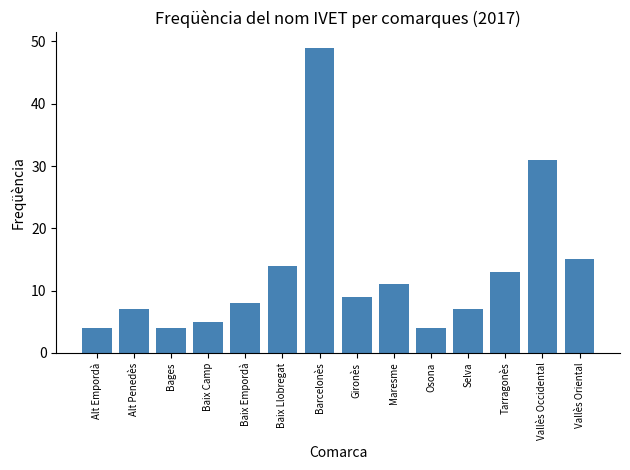

Reading left to right, extract all data points from this chart.

Alt Empordà=4	Alt Penedès=7	Bages=4	Baix Camp=5	Baix Empordà=8	Baix Llobregat=14	Barcelonès=49	Gironès=9	Maresme=11	Osona=4	Selva=7	Tarragonès=13	Vallès Occidental=31	Vallès Oriental=15